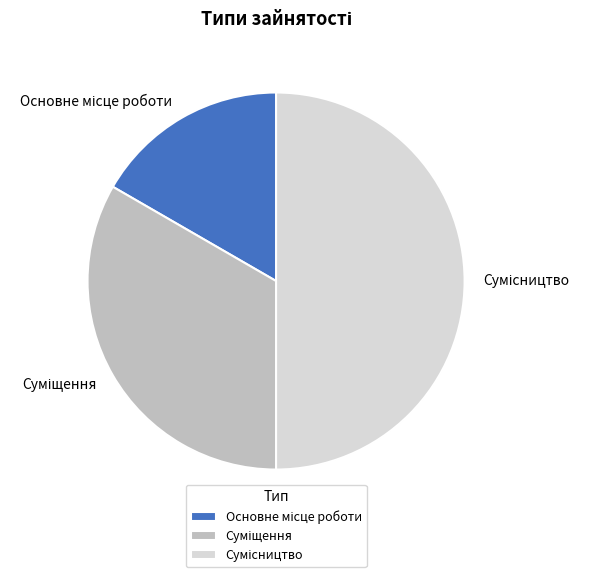

How many slices are in this pie chart?

3